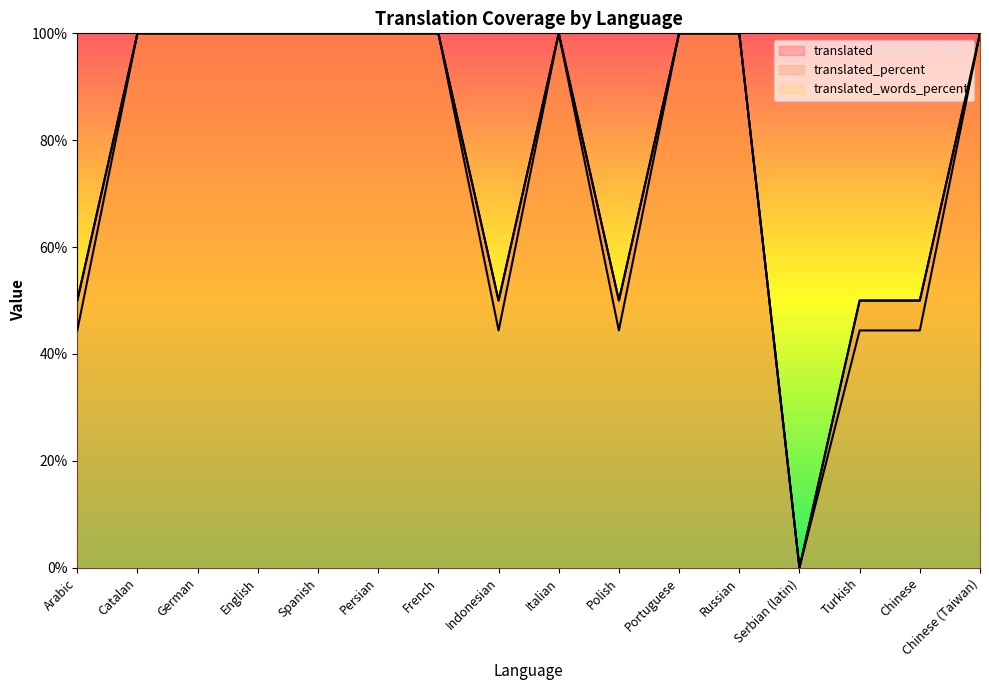

Reading right to left, what are all the values shown in this chart?

translated: 100.0	50.0	50.0	0.0	100.0	100.0	50.0	100.0	50.0	100.0	100.0	100.0	100.0	100.0	100.0	50.0
translated_percent: 100.0	50.0	50.0	0.0	100.0	100.0	50.0	100.0	50.0	100.0	100.0	100.0	100.0	100.0	100.0	50.0
translated_words_percent: 100.0	44.4	44.4	0.0	100.0	100.0	44.4	100.0	44.4	100.0	100.0	100.0	100.0	100.0	100.0	44.4